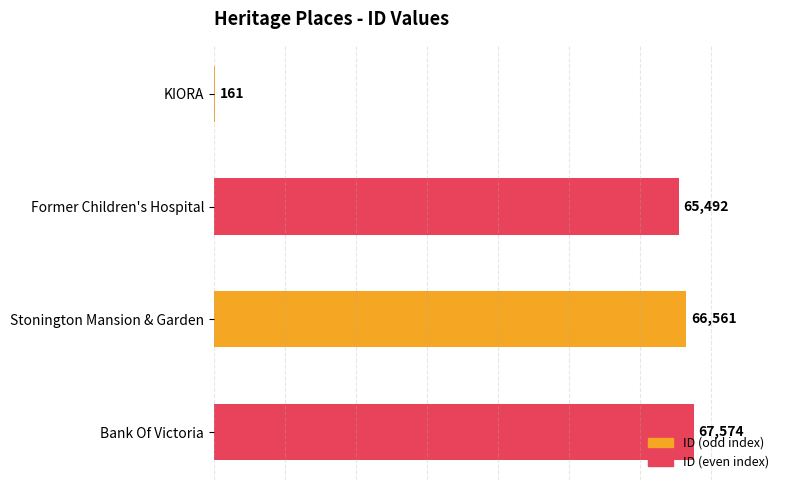

What is the sum of the values at Stonington Mansion & Garden and Former Children's Hospital?

132053